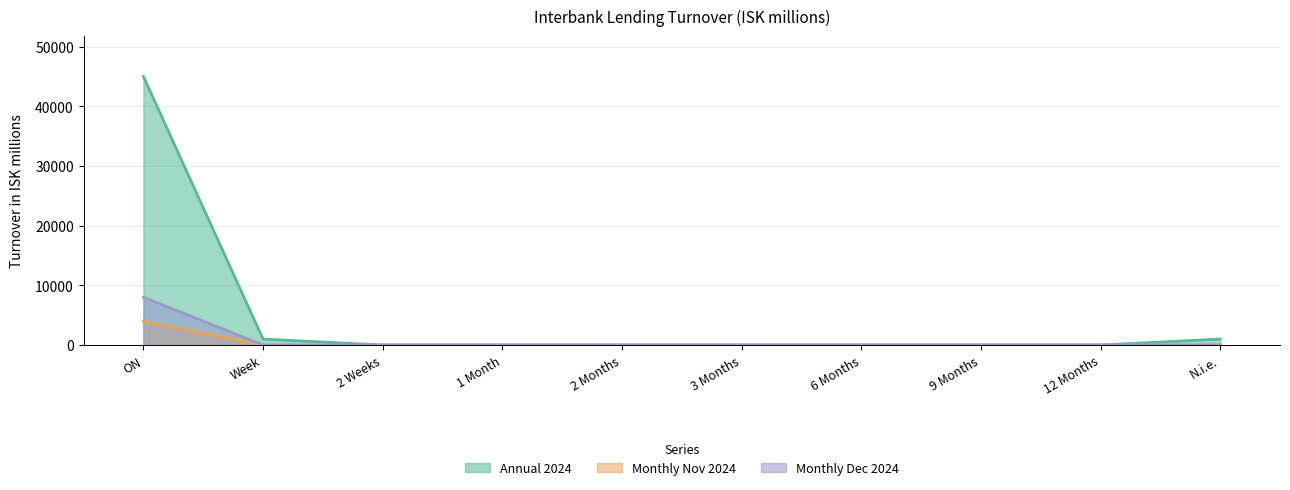

The value of Monthly Nov 2024 at 6 Months is 2405. True or false?

False